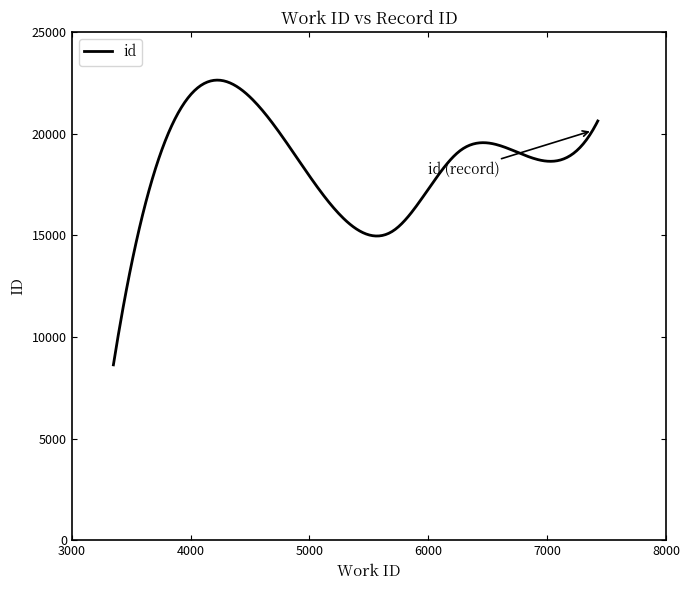

What is the minimum value shown in the chart?

8623.0